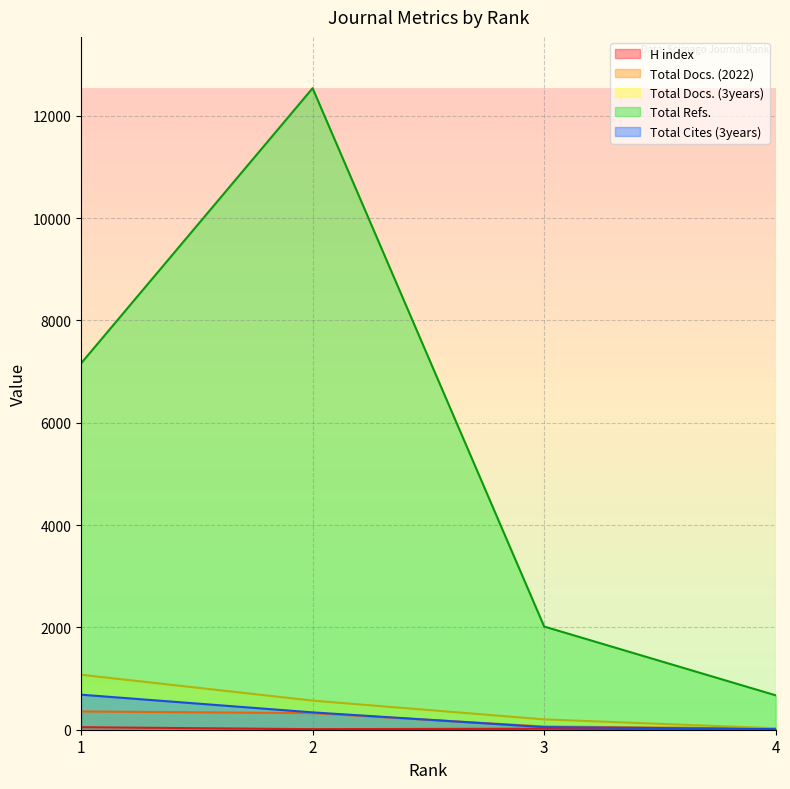

What is the approximate value of H index at 3, to the nearest 5?

20